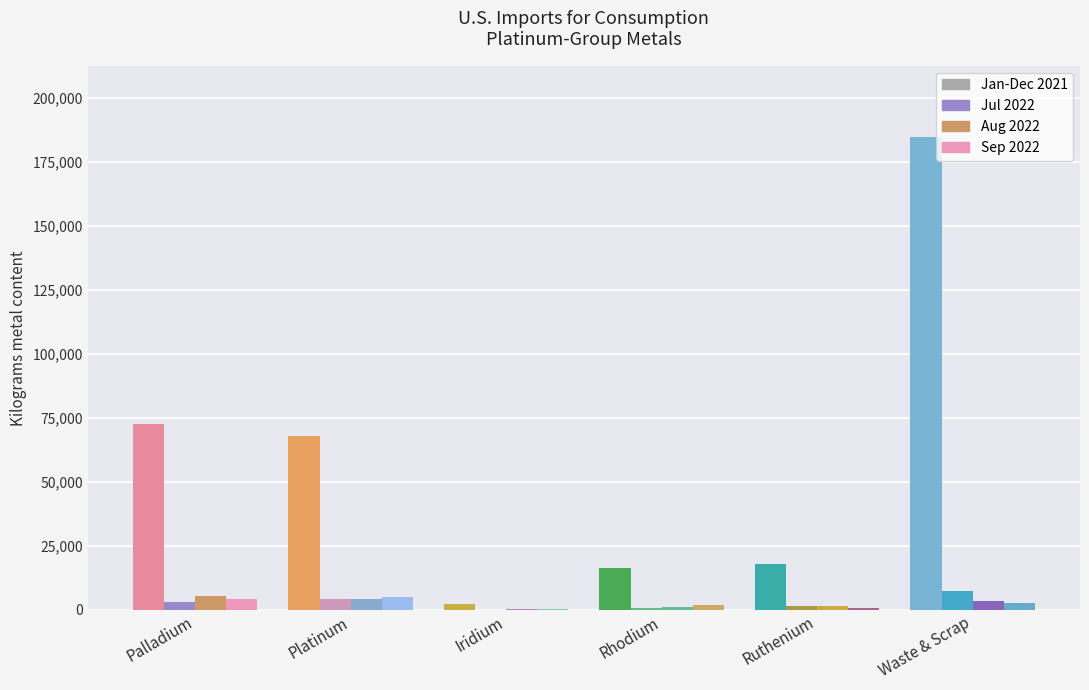

Is it true that Sep 2022 equals 6823 at Platinum?

False